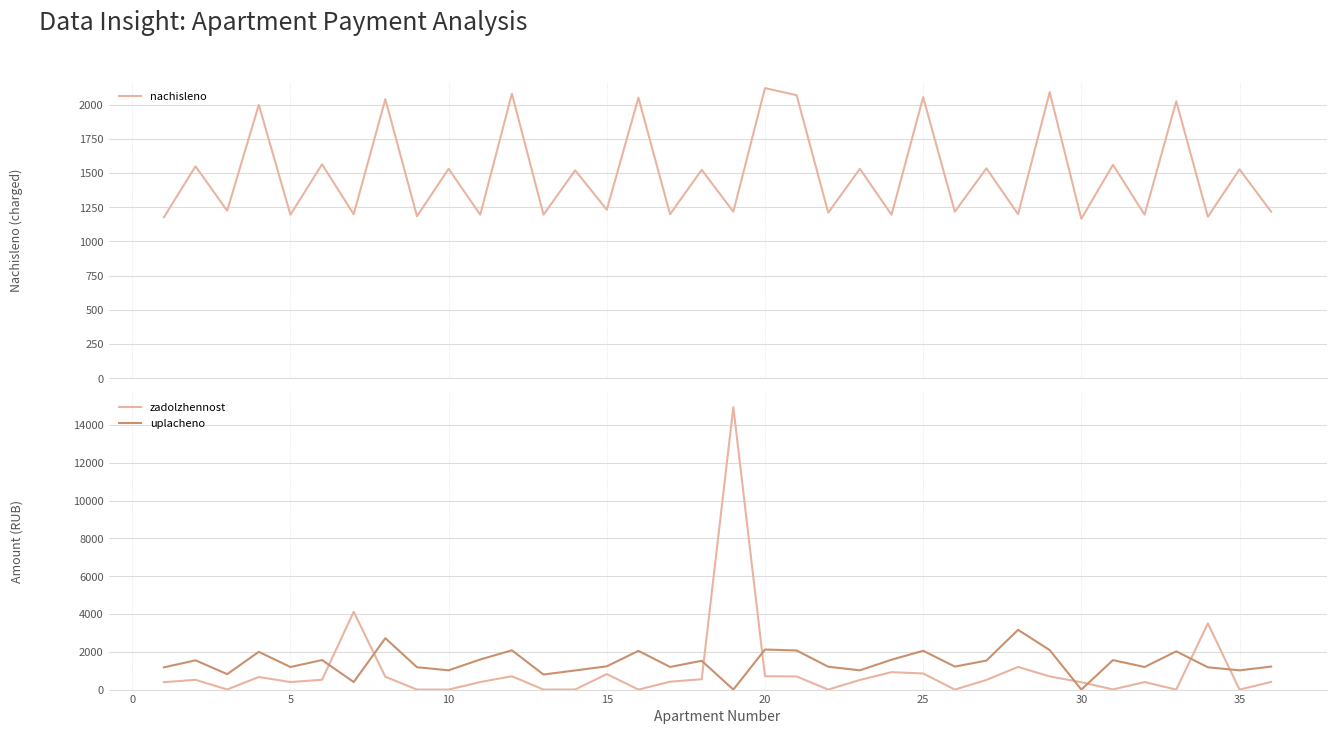

What is the highest value of the uplacheno series?

3161.3